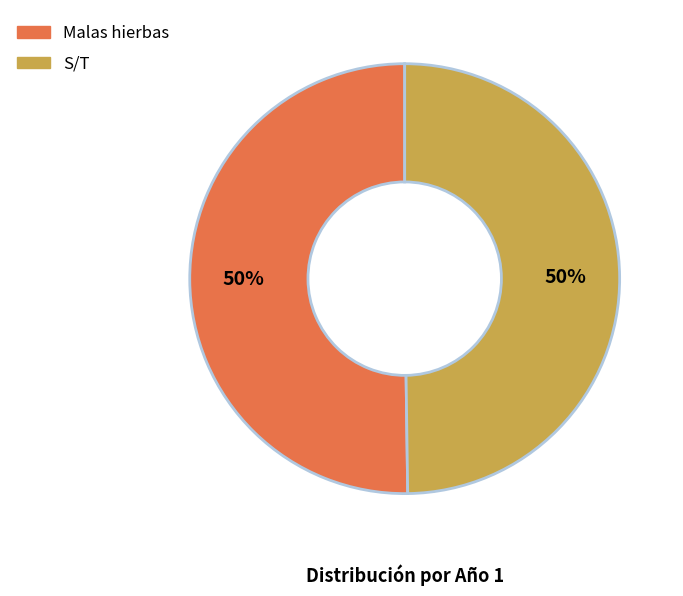

How many segments does this pie chart have?

2